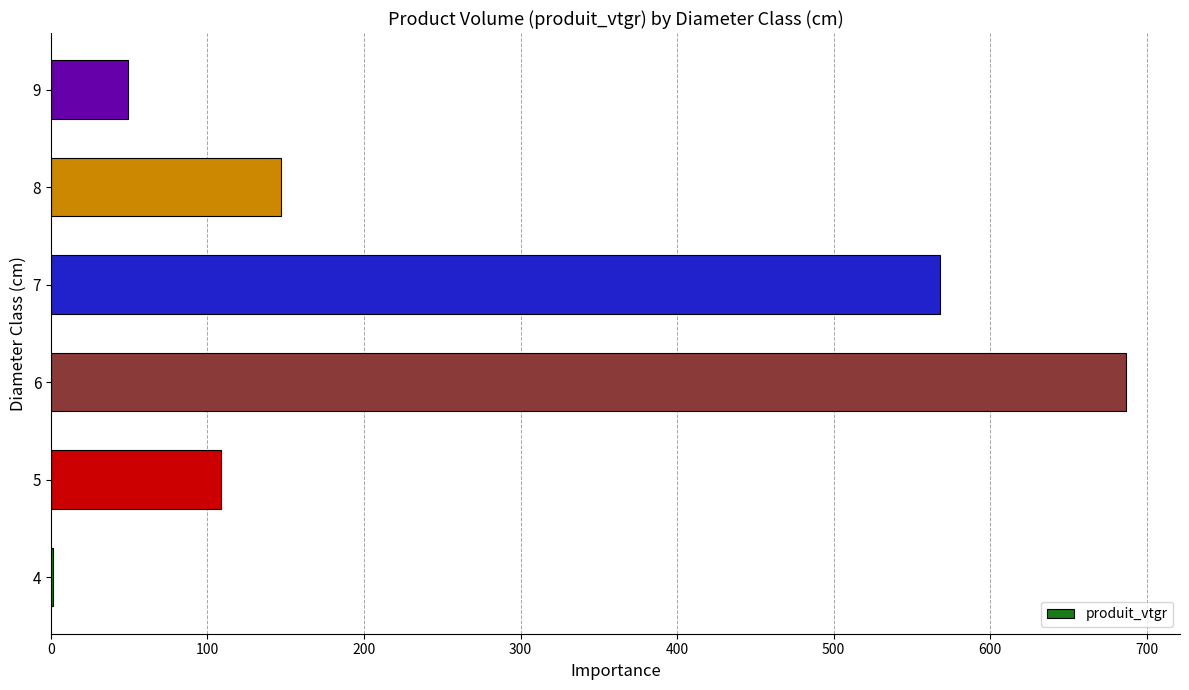

What is the sum of the values at 7 and 9?

617.2